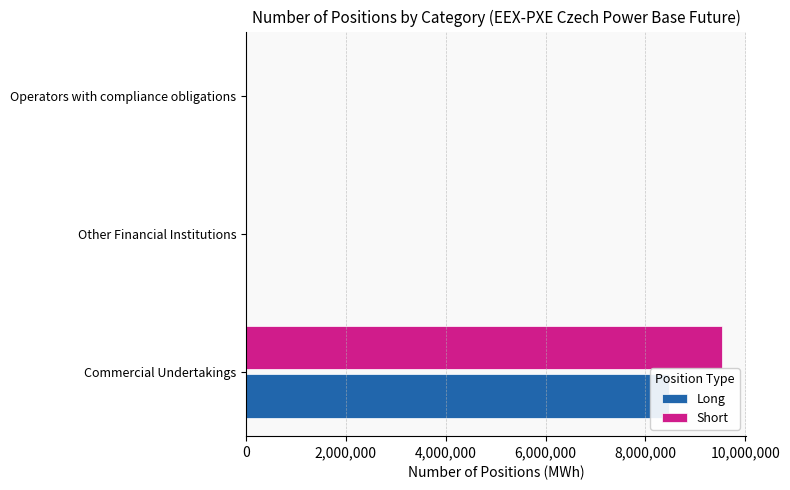

True or false: Long has a value of 0 at Other Financial Institutions.

True